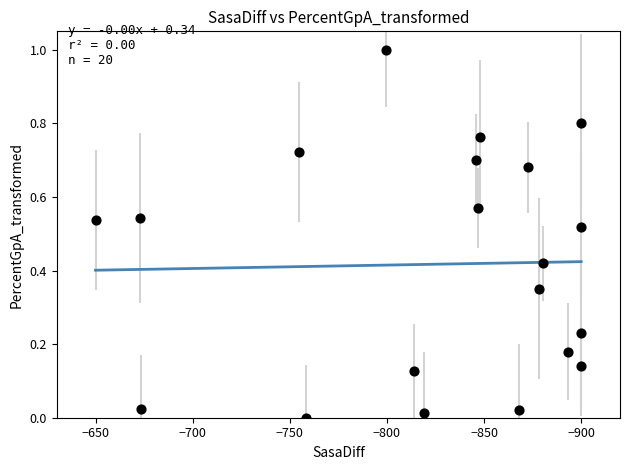

What is the range of X values (max minus min)?

250.0